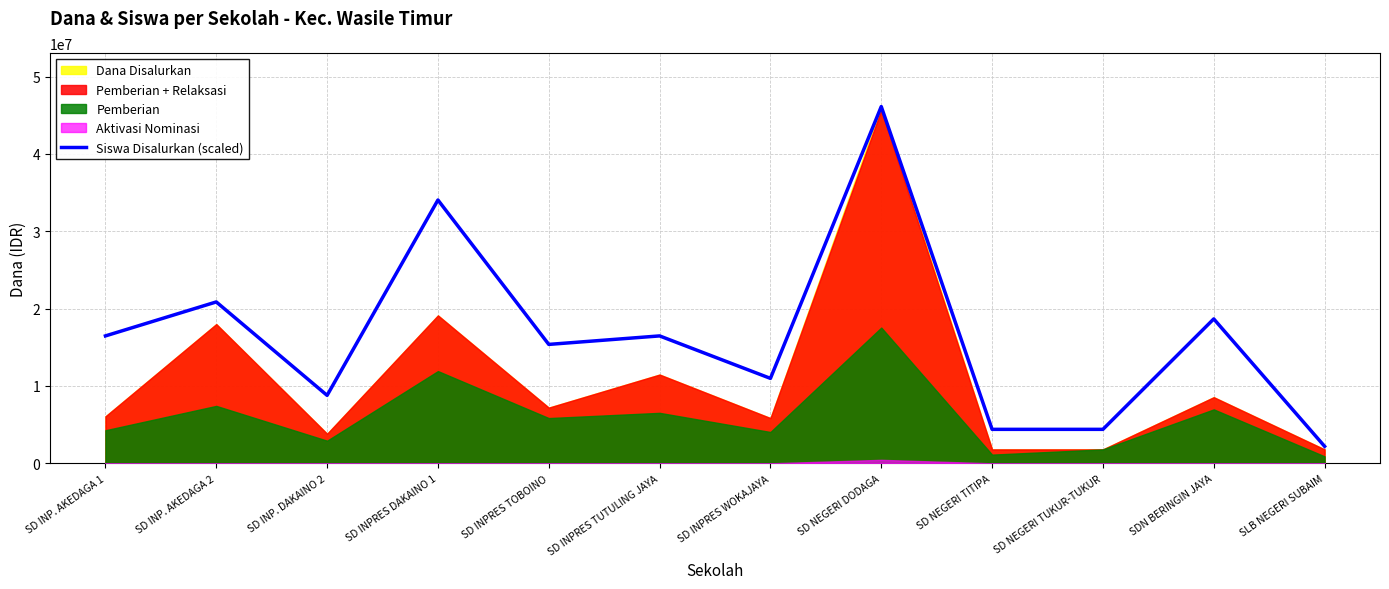

List the labels in order of value, largest first.

SD NEGERI DODAGA, SD INPRES DAKAINO 1, SD INP. AKEDAGA 2, SDN BERINGIN JAYA, SD INP. AKEDAGA 1, SD INPRES TUTULING JAYA, SD INPRES TOBOINO, SD INPRES WOKAJAYA, SD INP. DAKAINO 2, SD NEGERI TITIPA, SD NEGERI TUKUR-TUKUR, SLB NEGERI SUBAIM